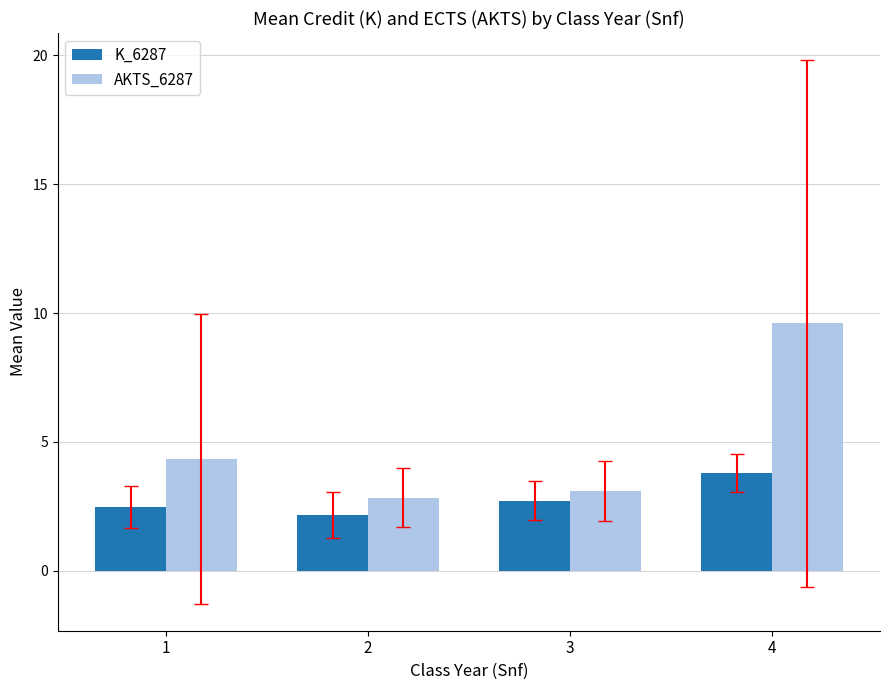

At which label does AKTS_6287 reach its peak?

4